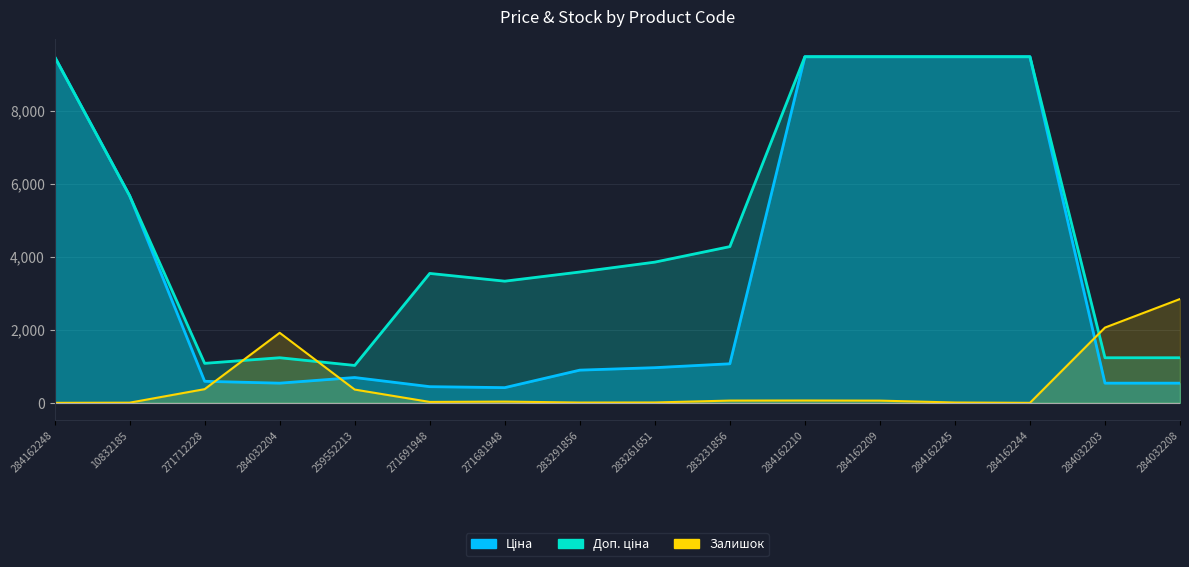

What is the difference between the maximum and minimum values in the Доп. ціна series?

8455.4